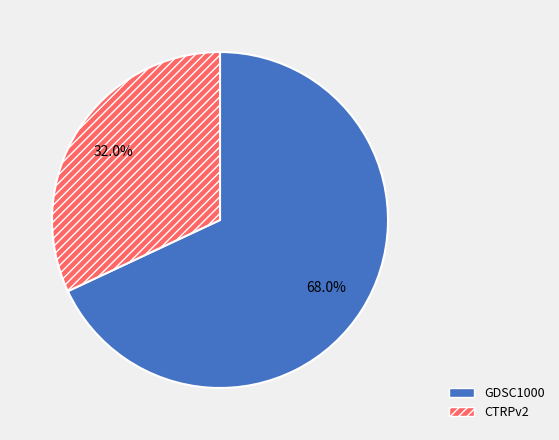

Between GDSC1000 and CTRPv2, which is larger?

GDSC1000